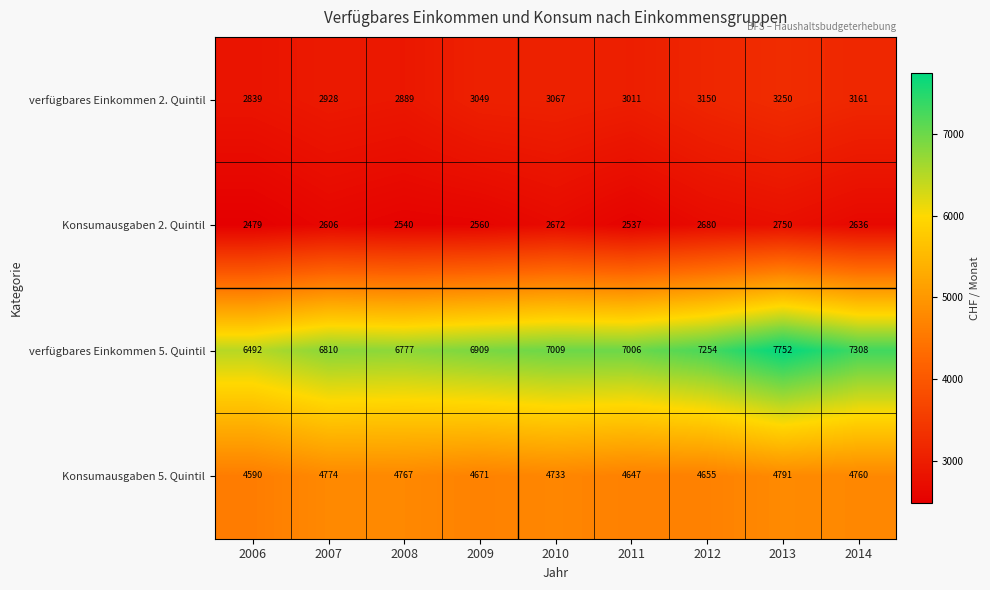

What is the average value of the verfügbares Einkommen 5. Quintil series?

7035